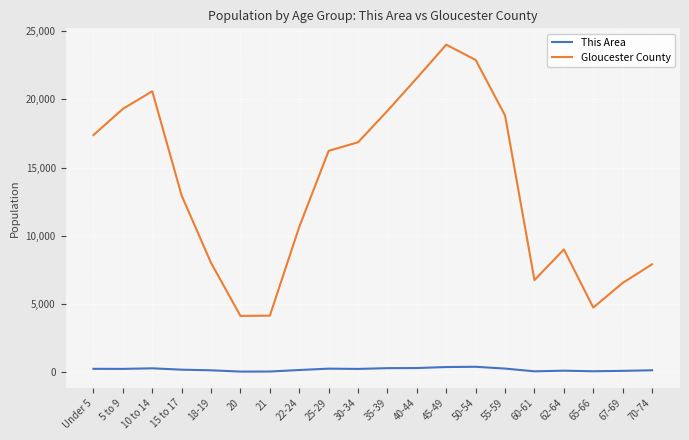

Is the value of Gloucester County at 10 to 14 greater than the value of This Area at 25-29?

Yes